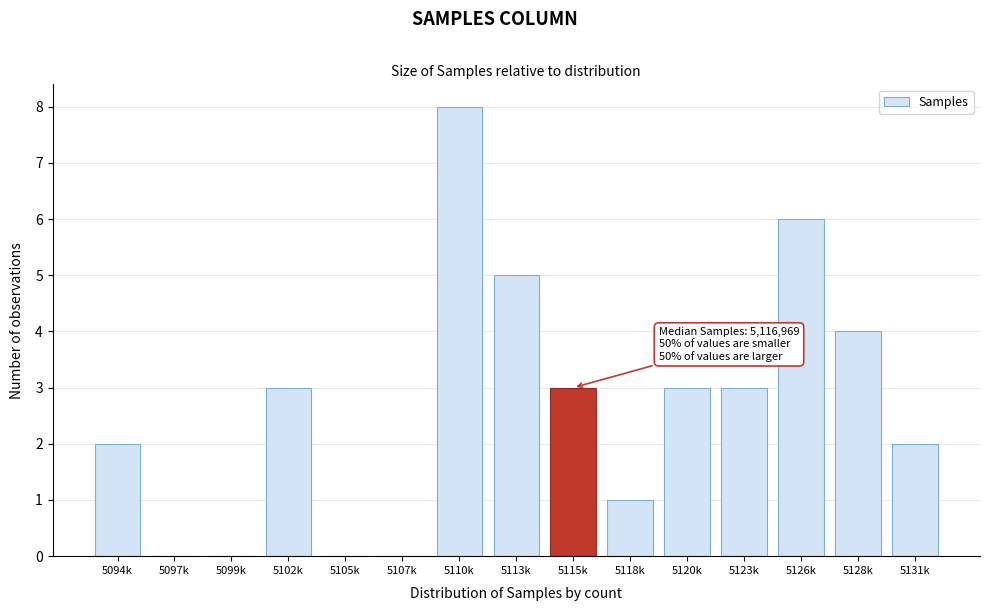

Reading left to right, list all the values displayed in this chart.

5094k=2	5097k=0	5099k=0	5102k=3	5105k=0	5107k=0	5110k=8	5113k=5	5115k=3	5118k=1	5120k=3	5123k=3	5126k=6	5128k=4	5131k=2